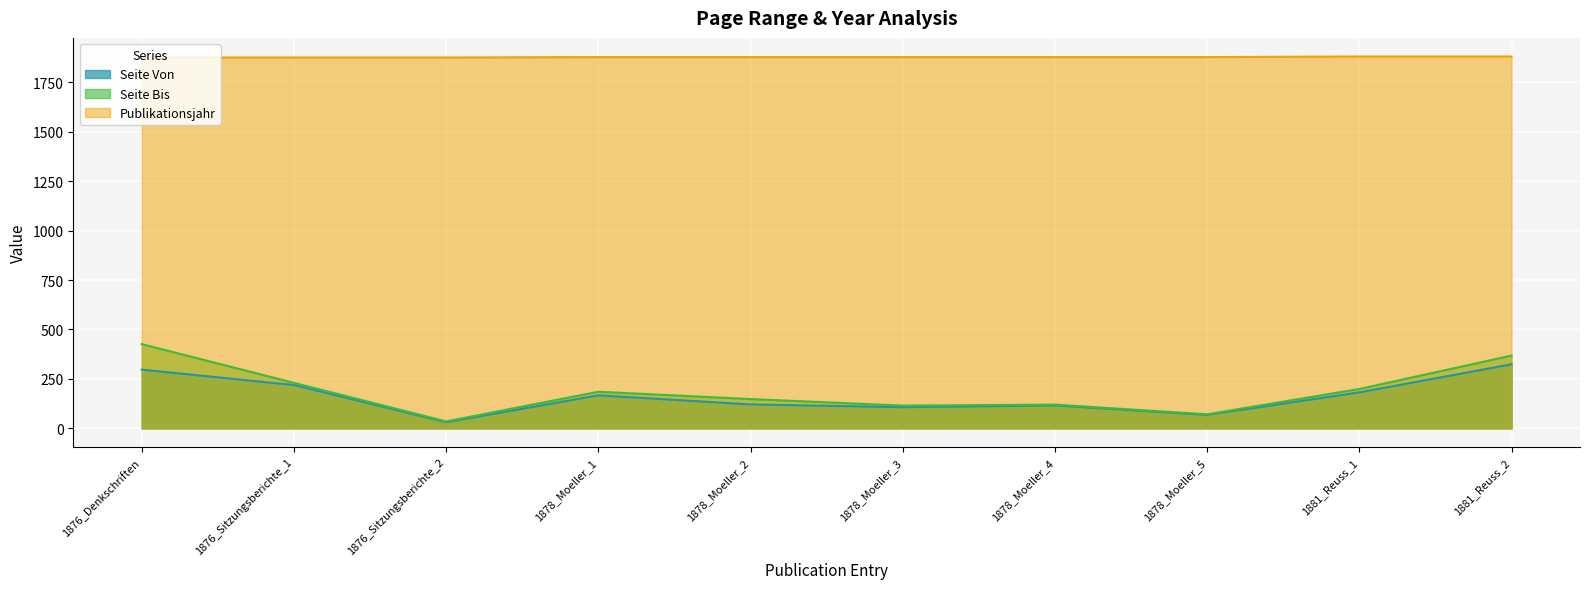

How many Publikationsjahr values are between 1876 and 1878?

8